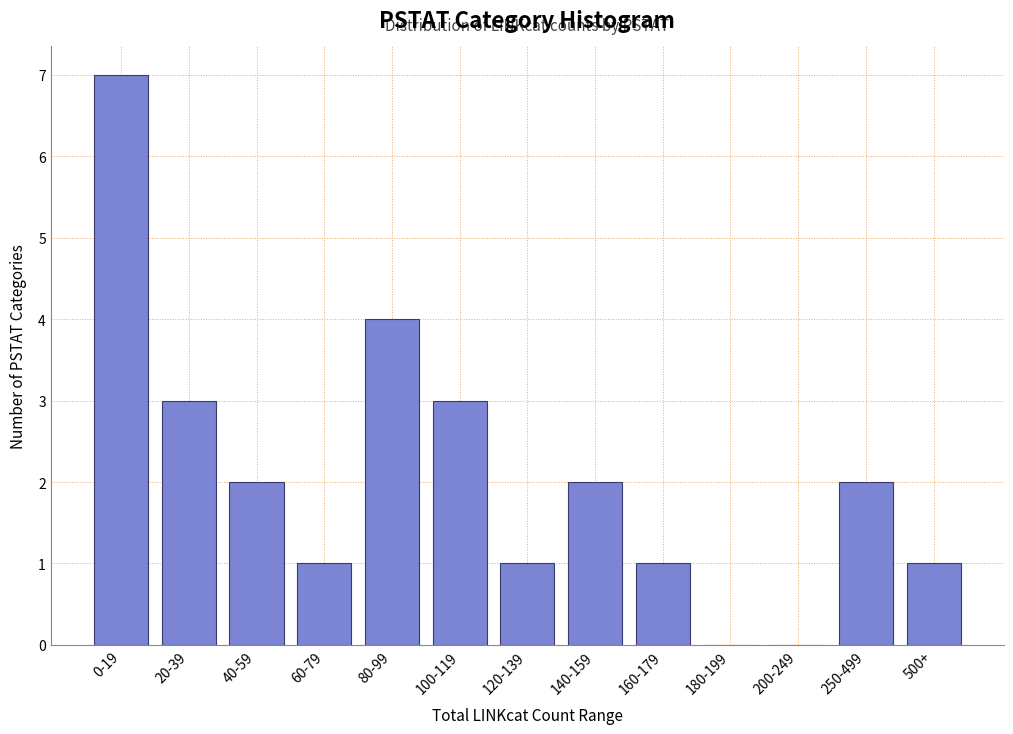

Reading left to right, what are all the values shown in this chart?

0-19=7	20-39=3	40-59=2	60-79=1	80-99=4	100-119=3	120-139=1	140-159=2	160-179=1	180-199=0	200-249=0	250-499=2	500+=1